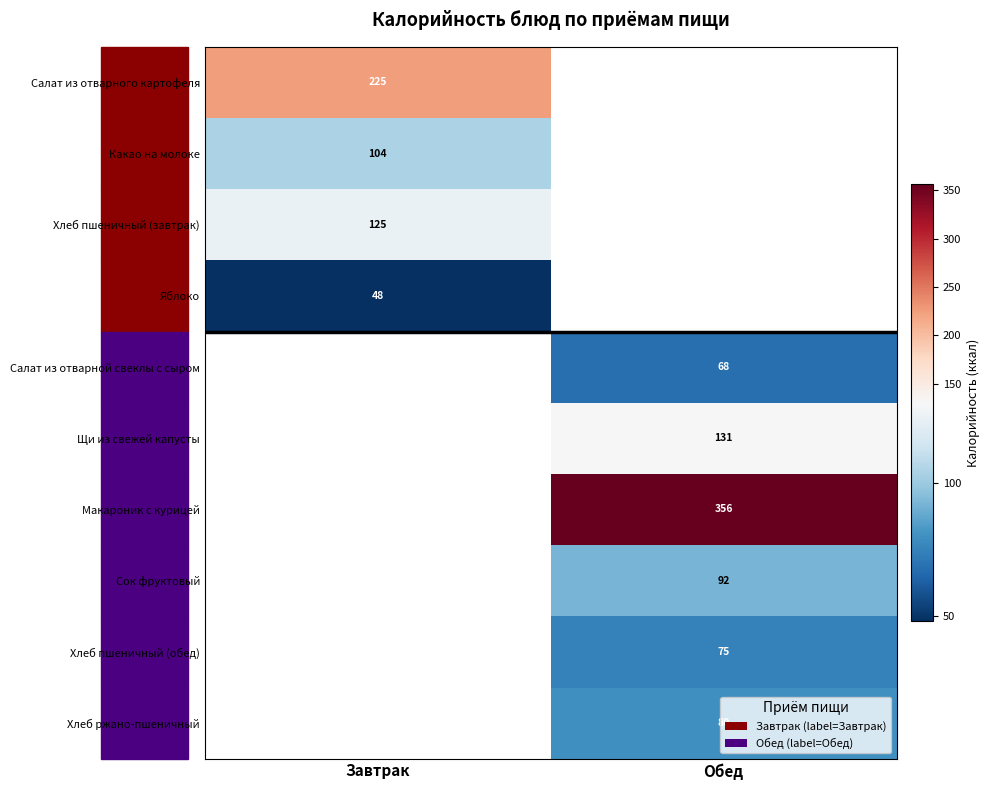

The value of Сок фруктовый at Обед is 92. True or false?

True